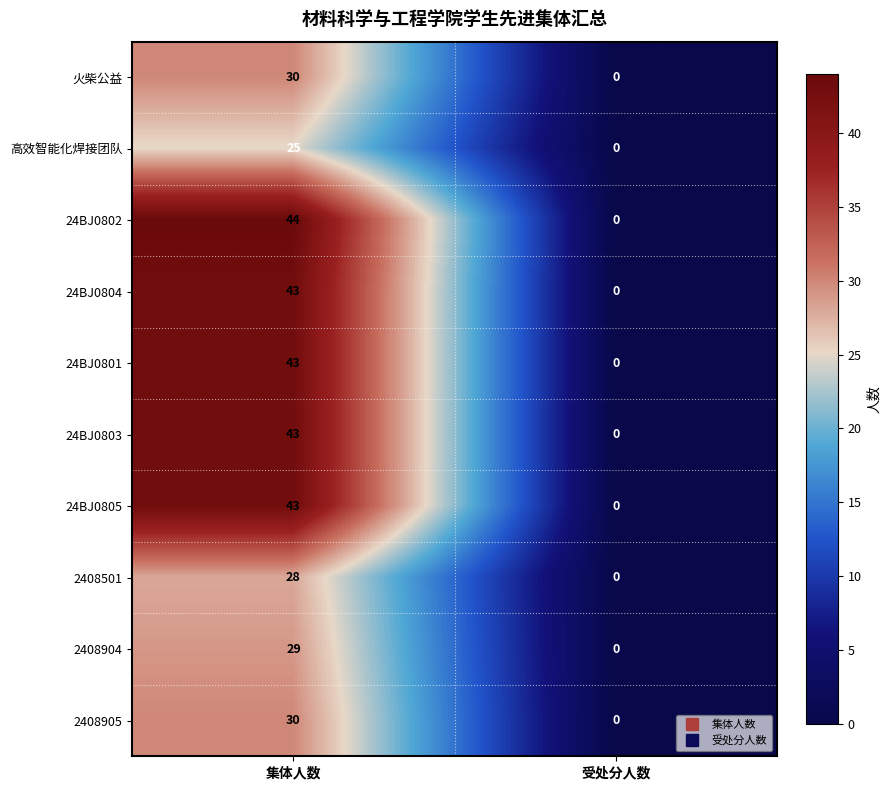

What is the sum of the 24BJ0803 values at 集体人数 and 受处分人数?

43